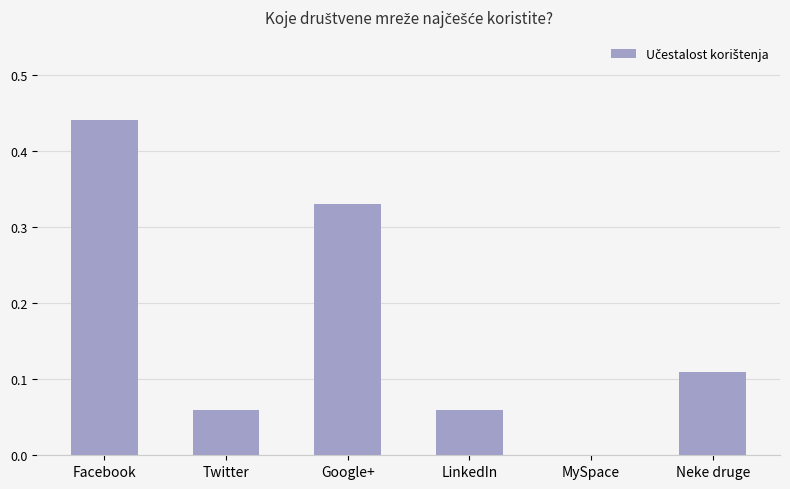

The chart shows a value of 0.0 at LinkedIn. True or false?

False